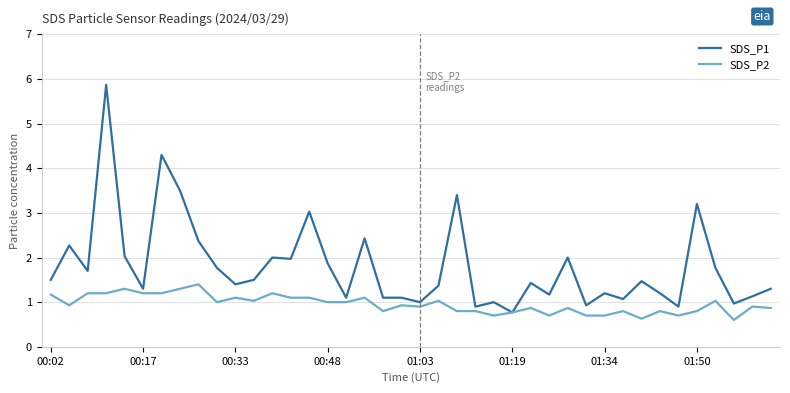

Rank the series by their average value, from highest to lowest.

SDS_P1, SDS_P2